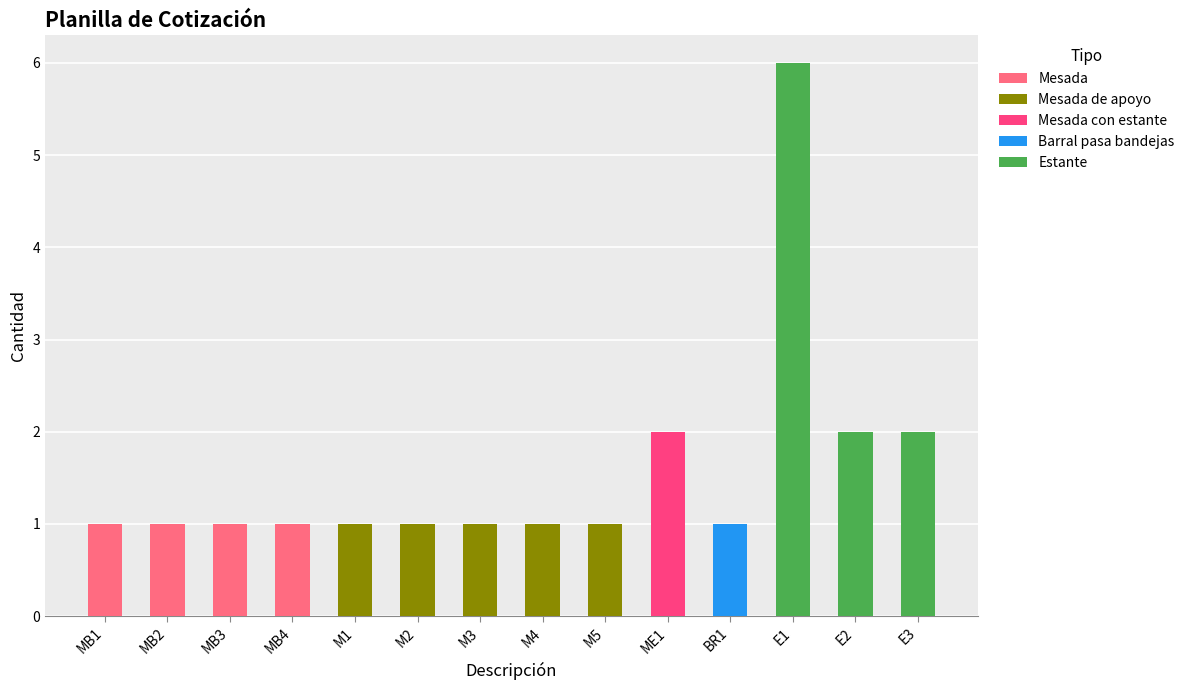

The Mesada series shows 1 at MB1. True or false?

True